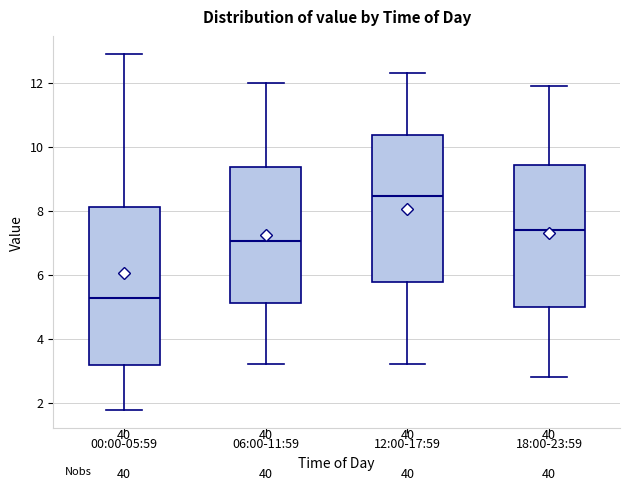

Reading left to right, read every box against the y-axis: the position of its median line, the range the box covers, and the ends of its whiskers. The values are not printed on the chart, so give them approximately, as read against the axis.

00:00-05:59: median 5.2, box 3.2 to 8.2, whiskers 1.8 to 13.0
06:00-11:59: median 7.0, box 5.2 to 9.4, whiskers 3.2 to 12.0
12:00-17:59: median 8.4, box 5.8 to 10.4, whiskers 3.2 to 12.4
18:00-23:59: median 7.4, box 5.0 to 9.4, whiskers 2.8 to 12.0